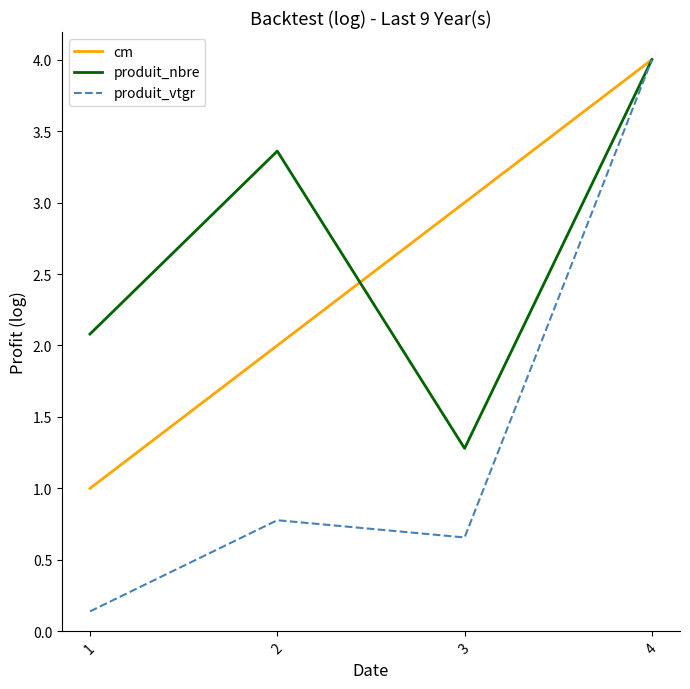

The produit_nbre series shows 2.1 at 4. True or false?

False